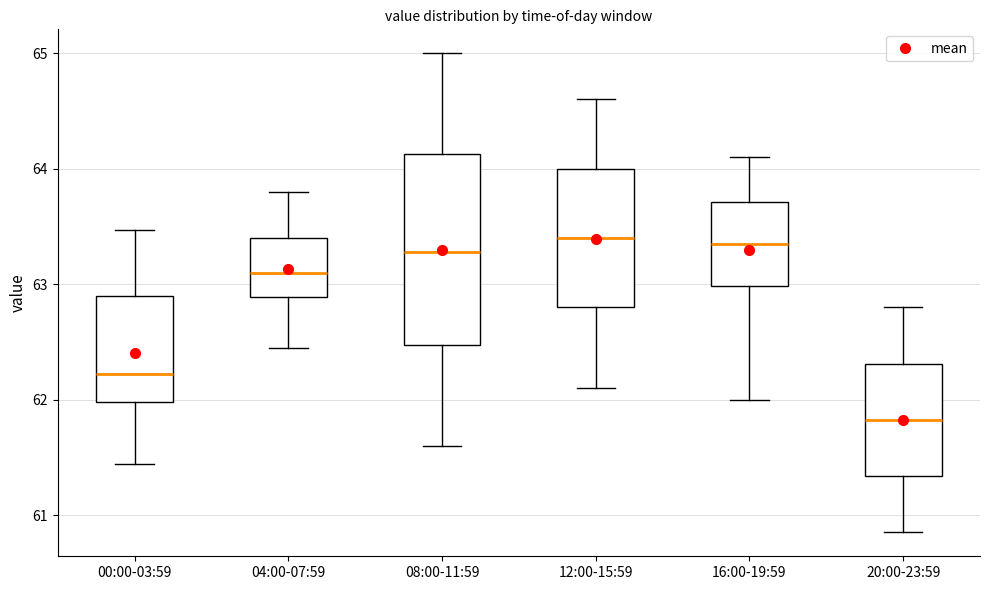

Where is the lower edge of the box for 16:00-19:59 on the y-axis? The values are not printed on the chart, so give them approximately, as read against the axis.

63.0